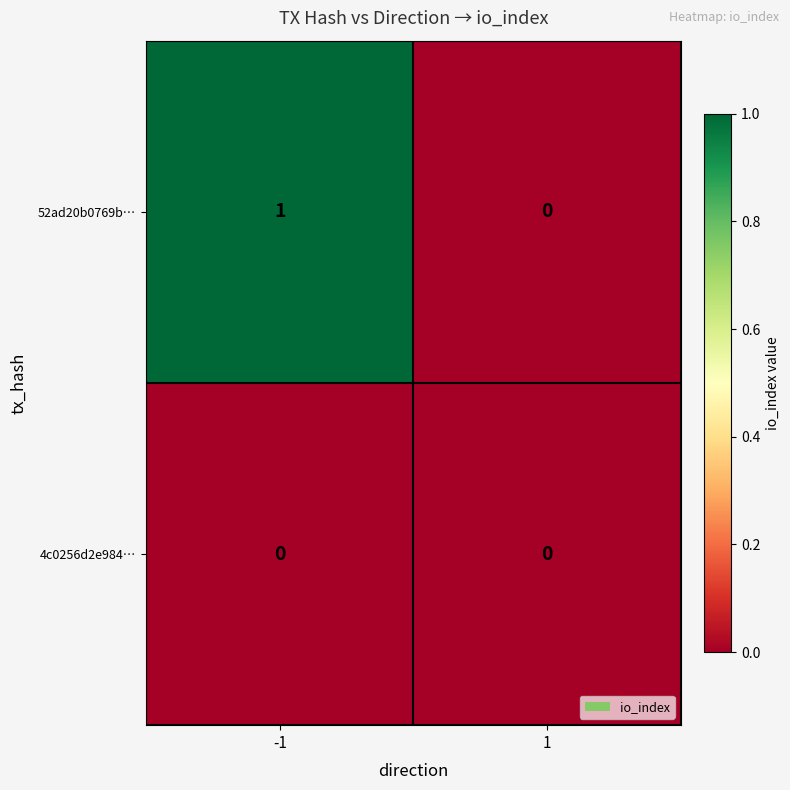

Rank the categories by 52ad20b0769b… value from highest to lowest.

-1, 1